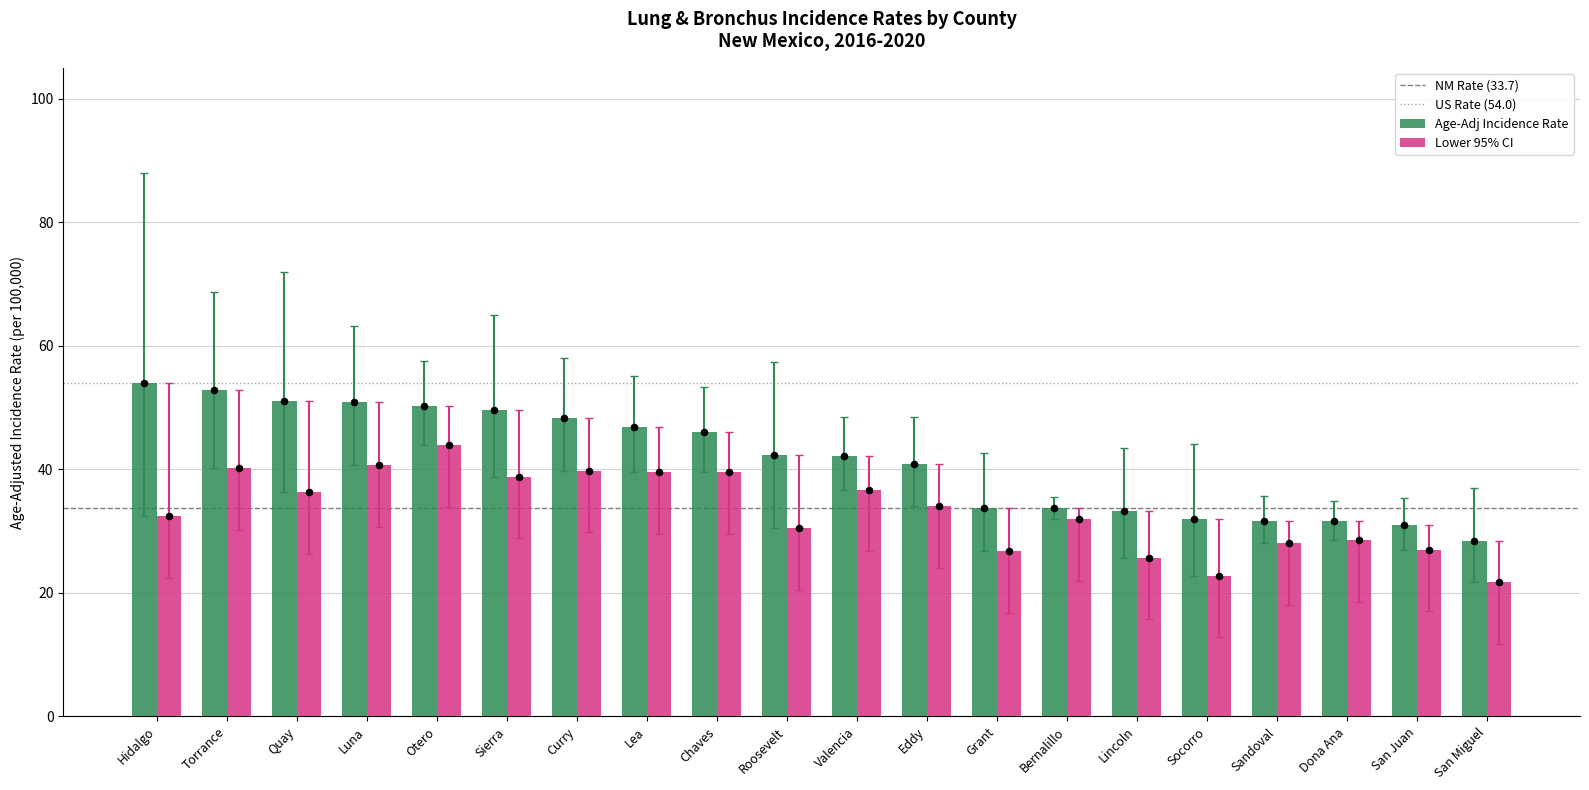

Is the value of Upper 95% CI at Quay greater than the value of Age-Adj Rate at Eddy?

Yes